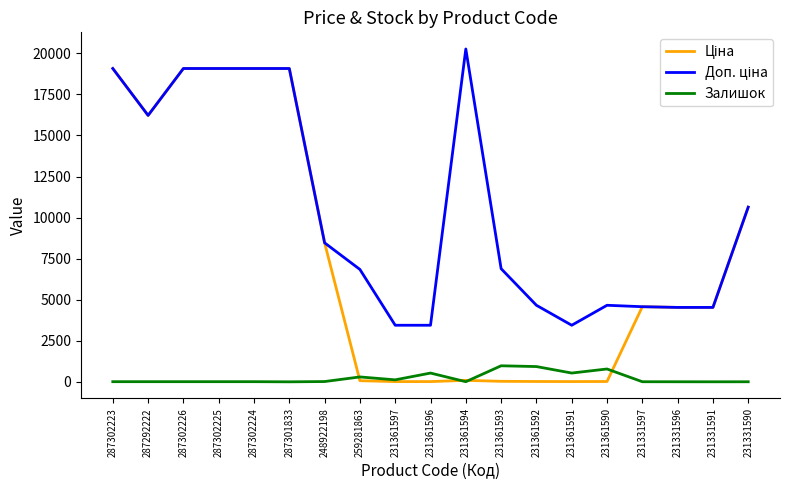

What is the greatest value displayed?

20265.8